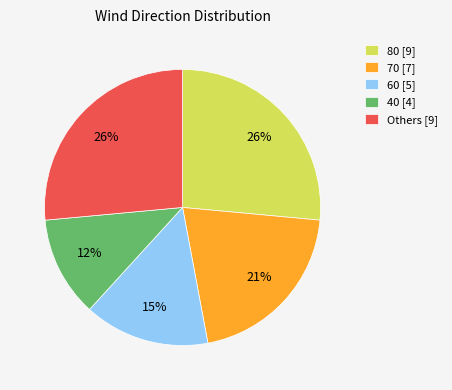

Combined, do Others [9] and 60 [5] account for over 50%?

No